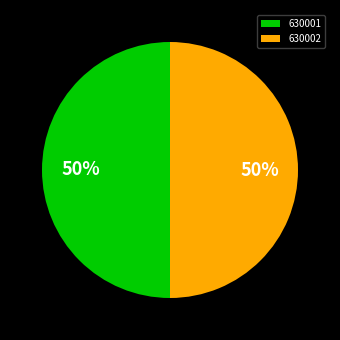

Is it true that 630001 is 50% of the pie?

True